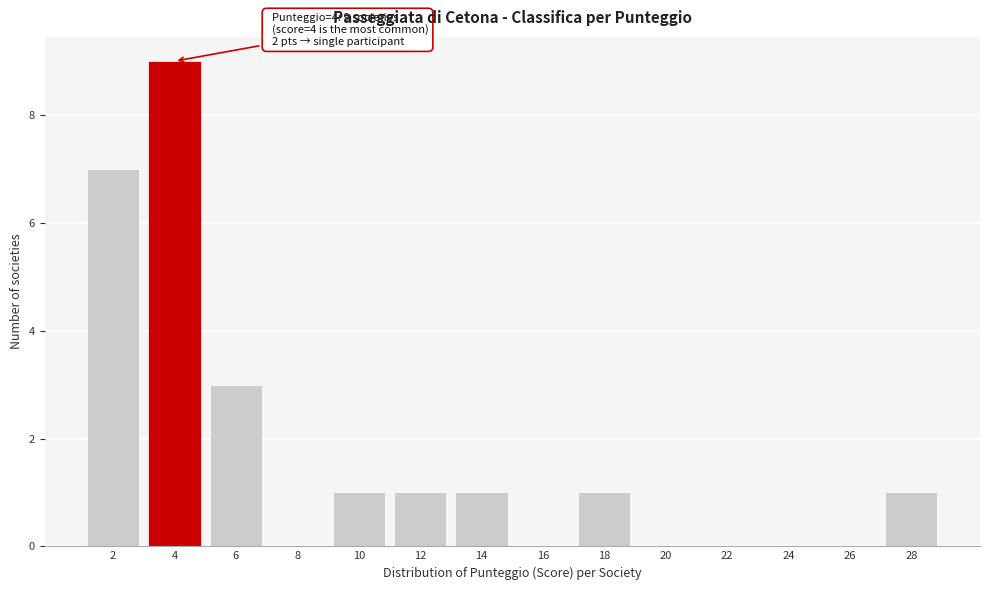

Reading left to right, what are all the values shown in this chart?

2=7	4=9	6=3	8=0	10=1	12=1	14=1	16=0	18=1	20=0	22=0	24=0	26=0	28=1